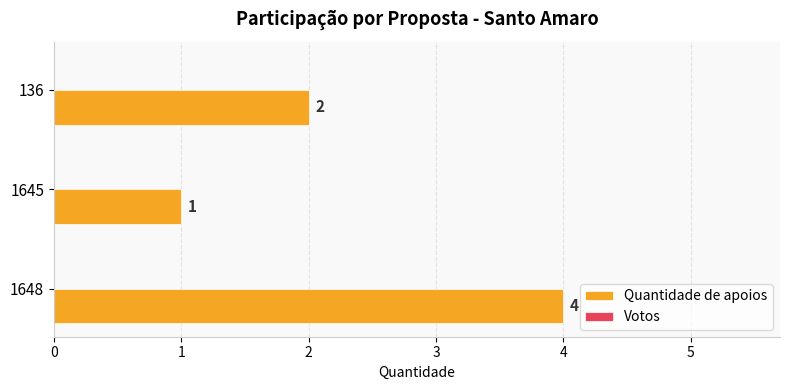

True or false: the data shows 2 at 136.

True